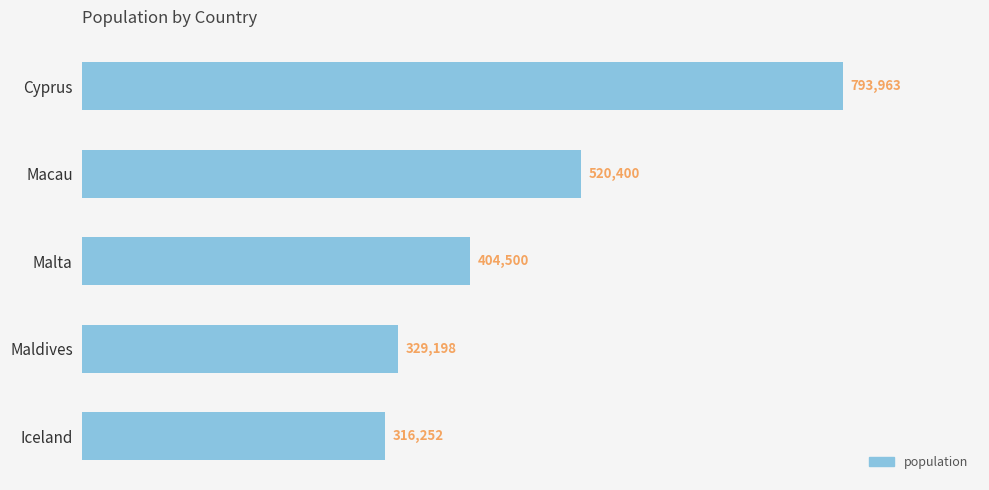

What is the sum of all values?

2364313